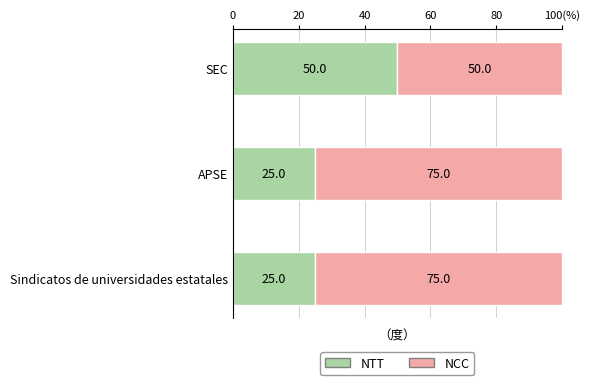

Count the number of categories in the chart.

3